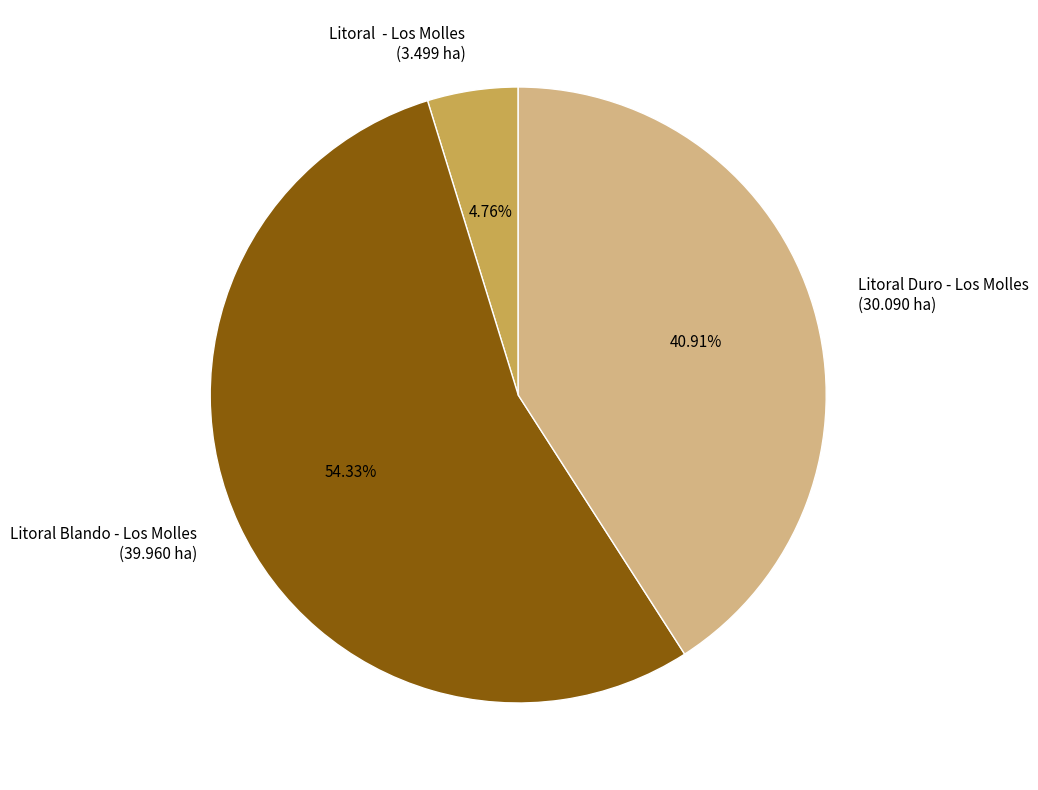

What is the majority slice?

Litoral Blando - Los Molles